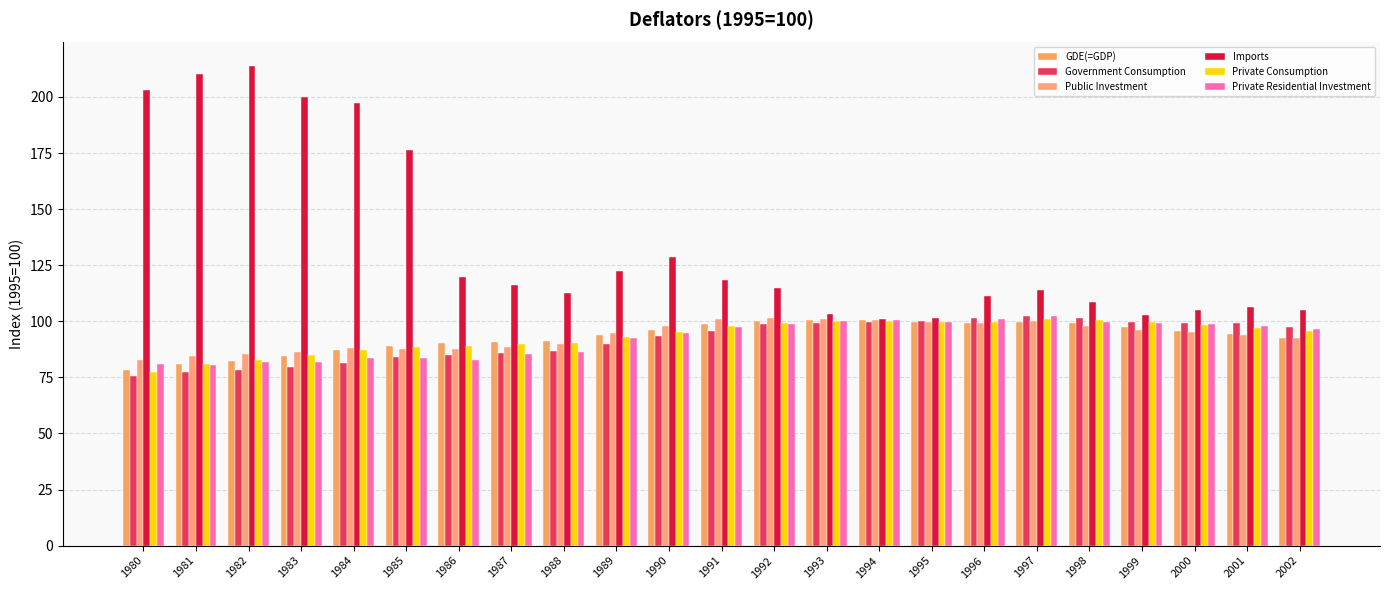

How many groups of bars are there?

23